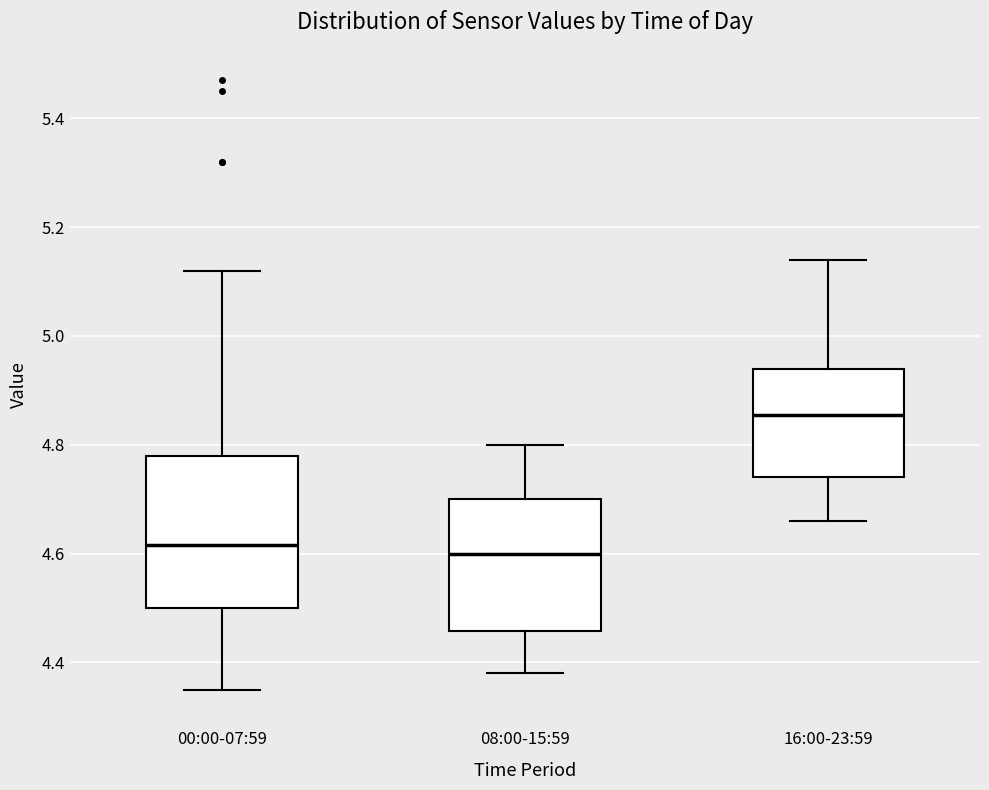

Reading left to right, read every box against the y-axis: the position of its median line, the range the box covers, and the ends of its whiskers. The values are not printed on the chart, so give them approximately, as read against the axis.

00:00-07:59: median 4.62, box 4.50 to 4.78, whiskers 4.36 to 5.12
08:00-15:59: median 4.60, box 4.46 to 4.70, whiskers 4.38 to 4.80
16:00-23:59: median 4.86, box 4.74 to 4.94, whiskers 4.66 to 5.14